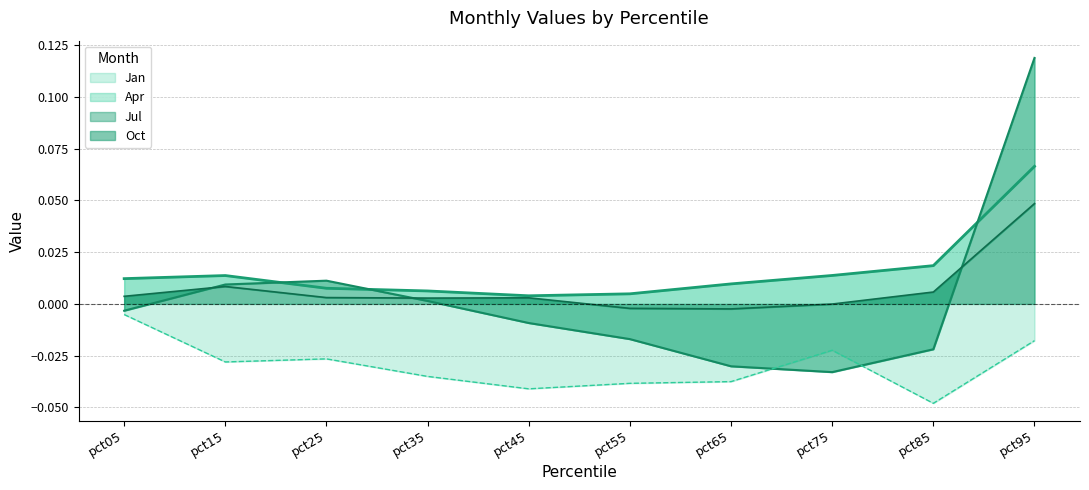

What is the sum of all Apr values?

0.2